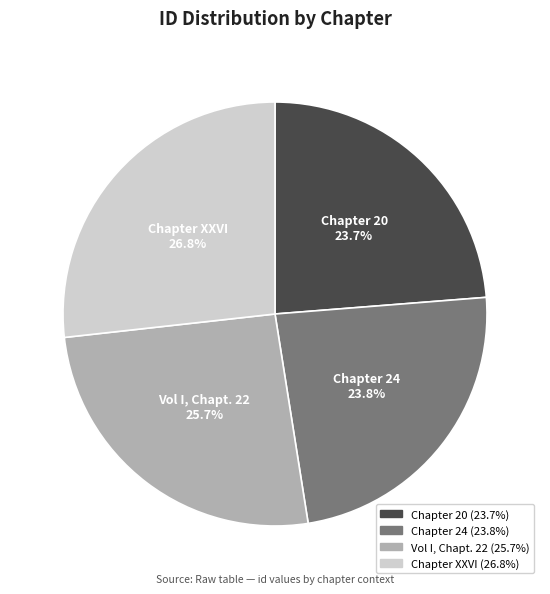

Which has a higher value, Chapter XXVI or Vol I, Chapt. 22?

Chapter XXVI